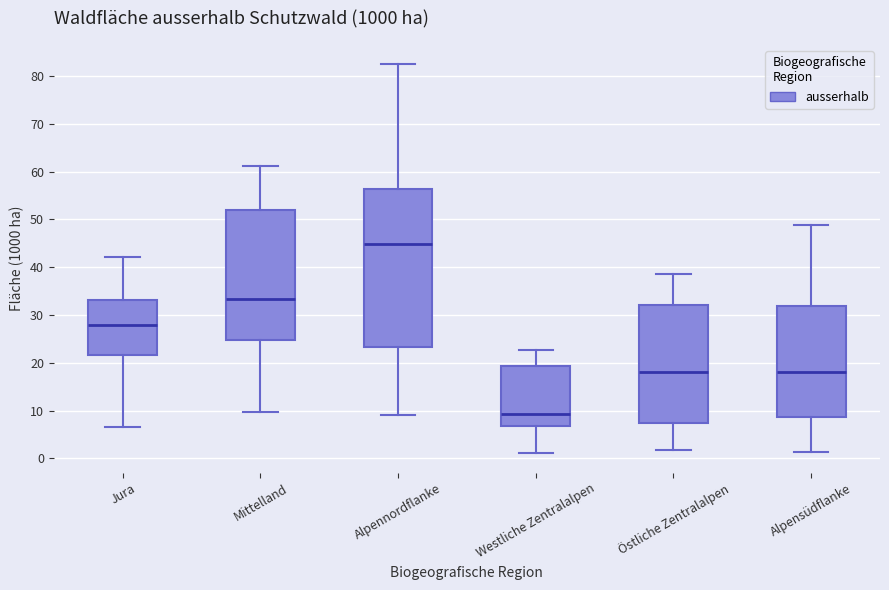

Which box is the tallest, from its lower edge to its upper edge?

Alpennordflanke